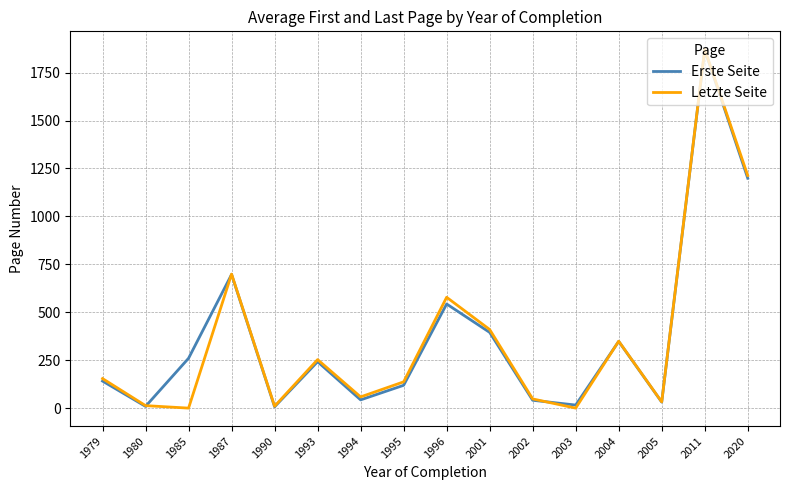

Is the value of Erste Seite at 1993 greater than the value of Letzte Seite at 2004?

No